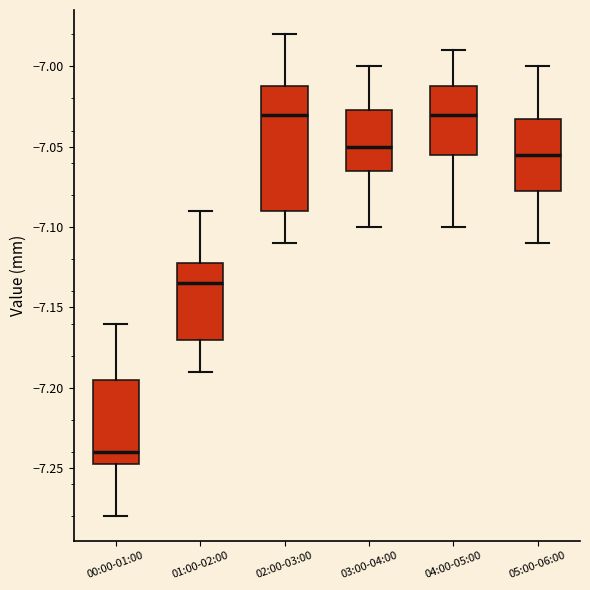

Comparing the boxes themselves (not the whiskers), which one is the tallest?

02:00-03:00